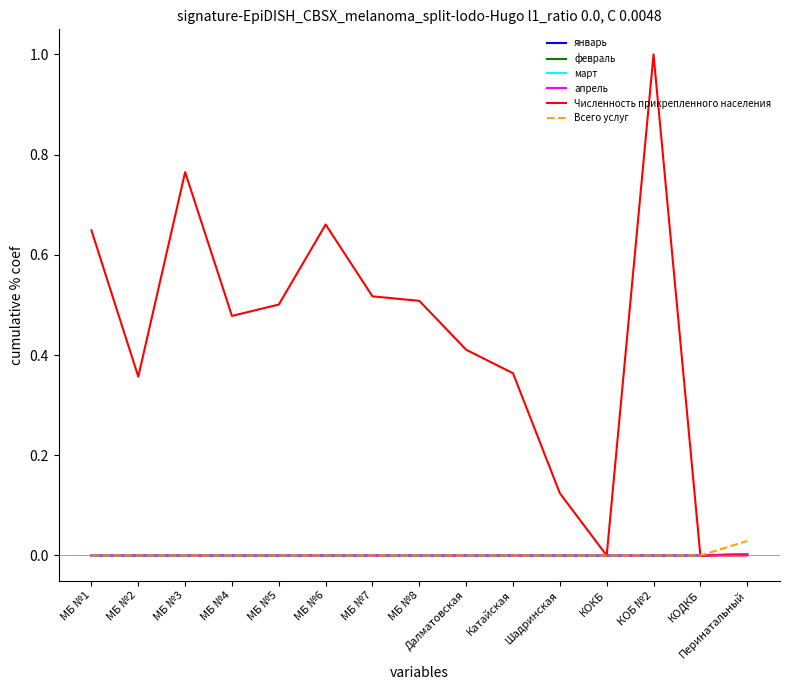

Is this an area chart (filled region under the line)?

No